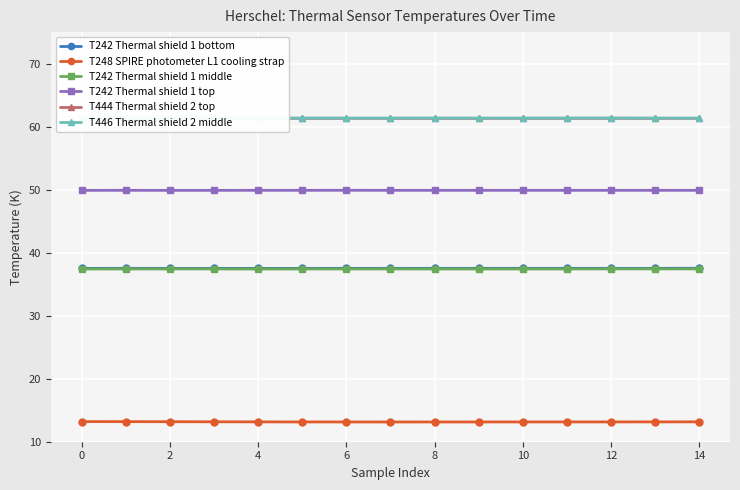

Reading right to left, transcribe all the data shown in this chart.

T242 Thermal shield 1 bottom: 37.5	37.5	37.5	37.5	37.5	37.5	37.5	37.5	37.5	37.5	37.5	37.5	37.5	37.5	37.5
T248 SPIRE photometer L1 cooling strap: 13.2	13.1	13.1	13.1	13.1	13.1	13.1	13.1	13.1	13.1	13.1	13.2	13.2	13.2	13.2
T242 Thermal shield 1 middle: 37.4	37.4	37.4	37.4	37.4	37.4	37.4	37.4	37.4	37.4	37.4	37.4	37.4	37.4	37.4
T242 Thermal shield 1 top: 49.9	49.9	49.9	49.9	49.9	49.9	49.9	49.9	49.9	49.9	49.9	49.9	49.9	49.9	49.9
T444 Thermal shield 2 top: 61.3	61.3	61.3	61.3	61.3	61.3	61.3	61.3	61.3	61.3	61.3	61.3	61.3	61.3	61.3
T446 Thermal shield 2 middle: 61.4	61.4	61.4	61.4	61.4	61.4	61.4	61.4	61.4	61.4	61.4	61.4	61.4	61.4	61.4